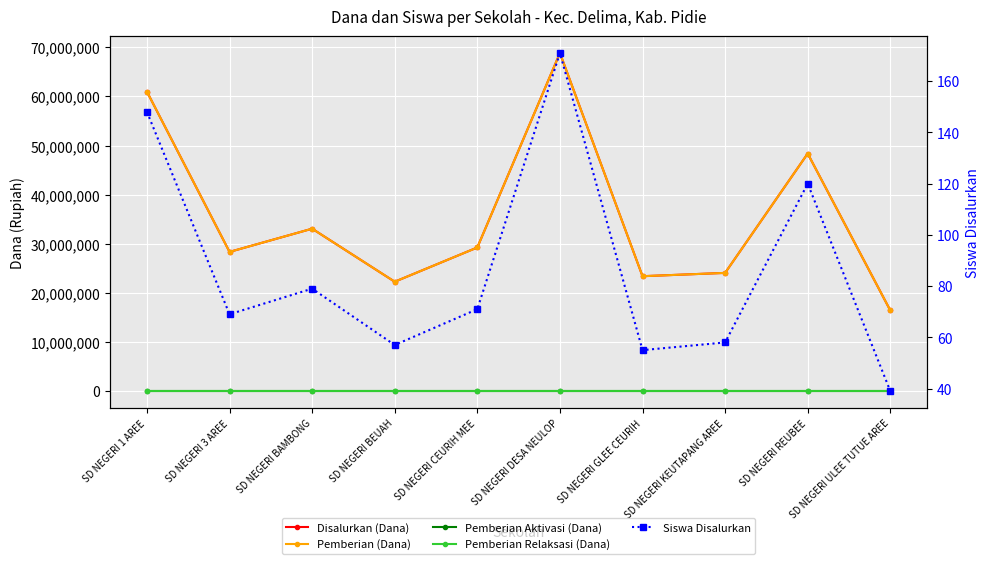

What position from the left is SD NEGERI ULEE TUTUE AREE?

10